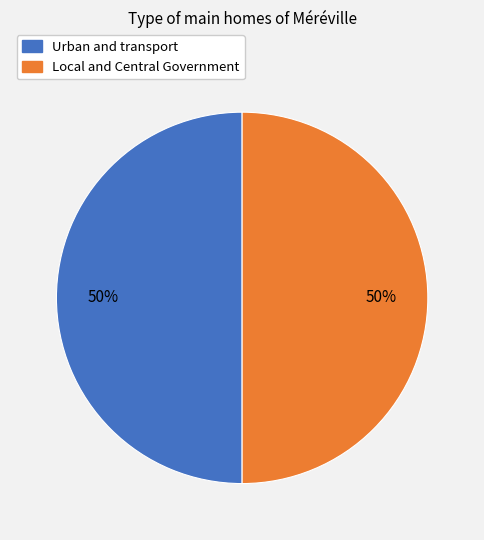

What percentage is the Local and Central Government slice, to the nearest percent?

50%